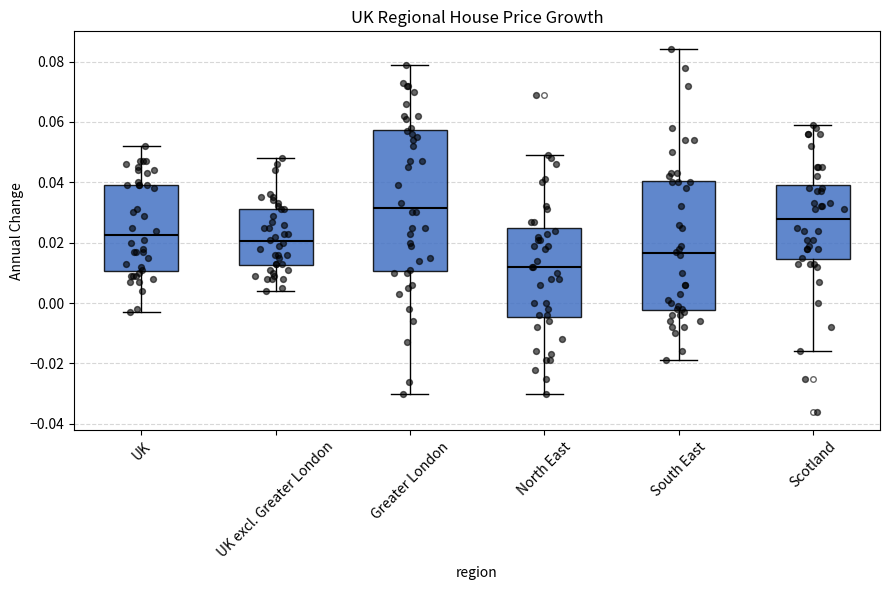

Comparing the boxes themselves (not the whiskers), which one is the tallest?

Greater London